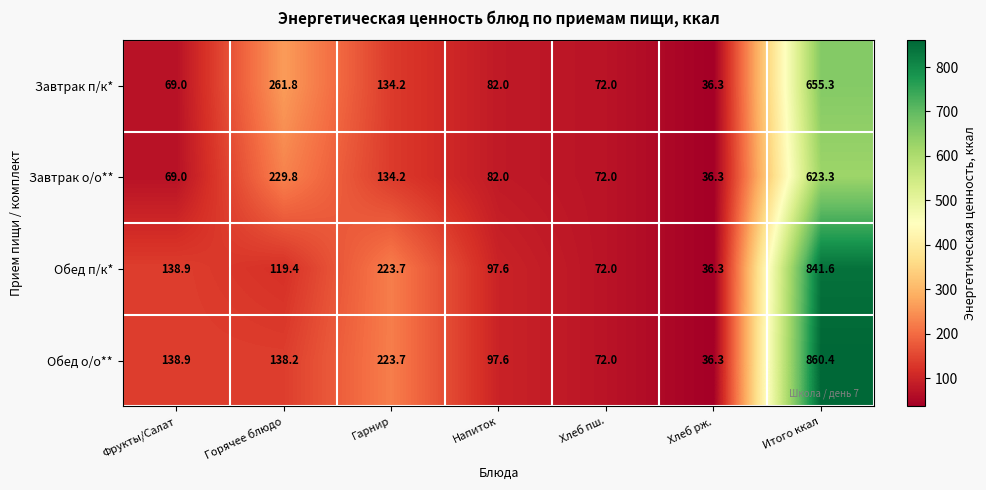

At which category is the sum across all series the highest?

Итого ккал